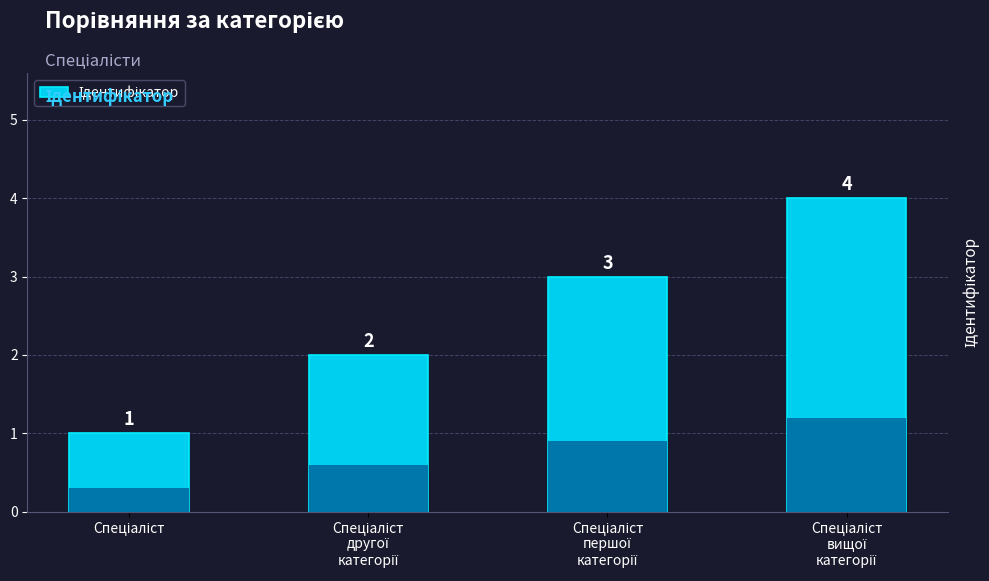

Rank the categories by value from lowest to highest.

Спеціаліст, Спеціаліст
другої
категорії, Спеціаліст
першої
категорії, Спеціаліст
вищої
категорії